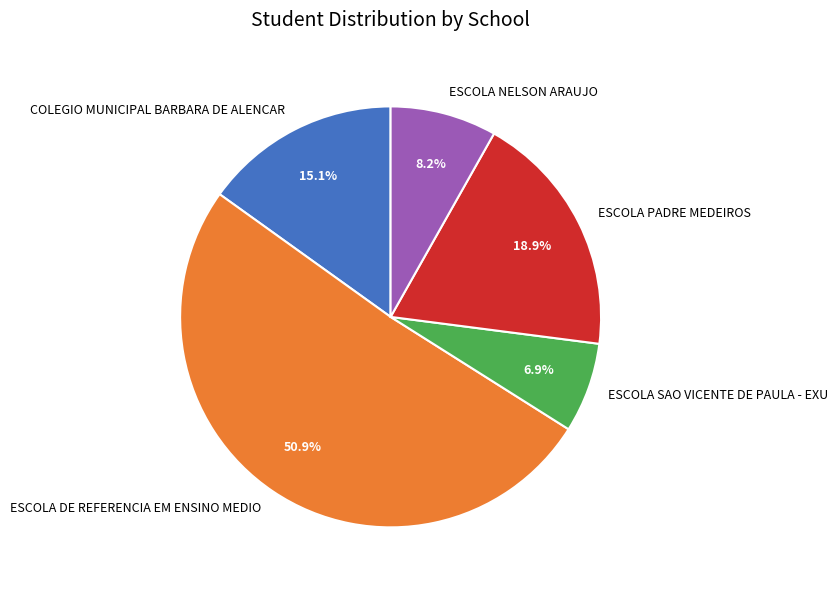

Between ESCOLA NELSON ARAUJO and COLEGIO MUNICIPAL BARBARA DE ALENCAR, which is larger?

COLEGIO MUNICIPAL BARBARA DE ALENCAR